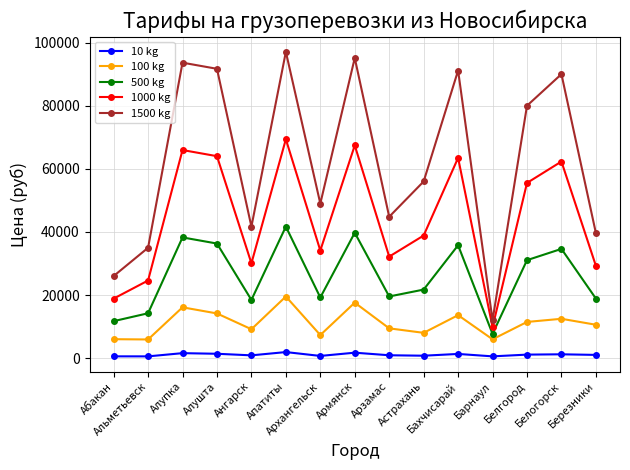

Which series has the largest total across all categories?

1500 kg